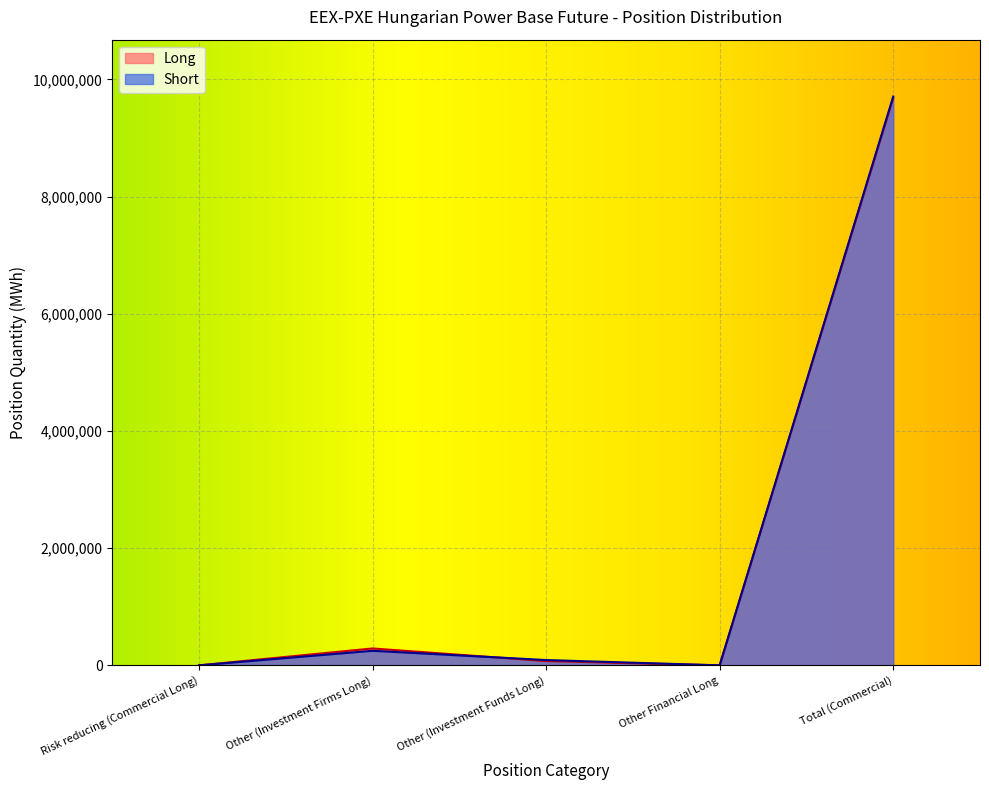

Reading right to left, transcribe all the data shown in this chart.

Long: 9685260	0	72897	288359	0
Short: 9707503	0	90461	248552	0